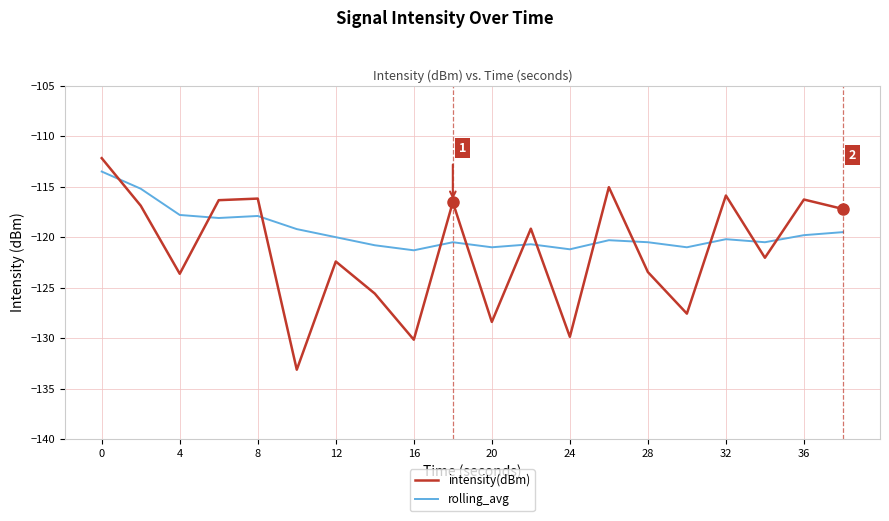

How many lines are shown in the chart?

2